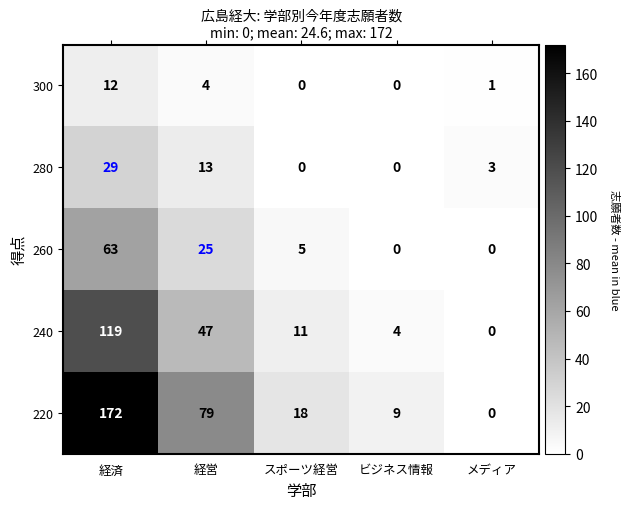

How many values in the 240 series are below 11?

2